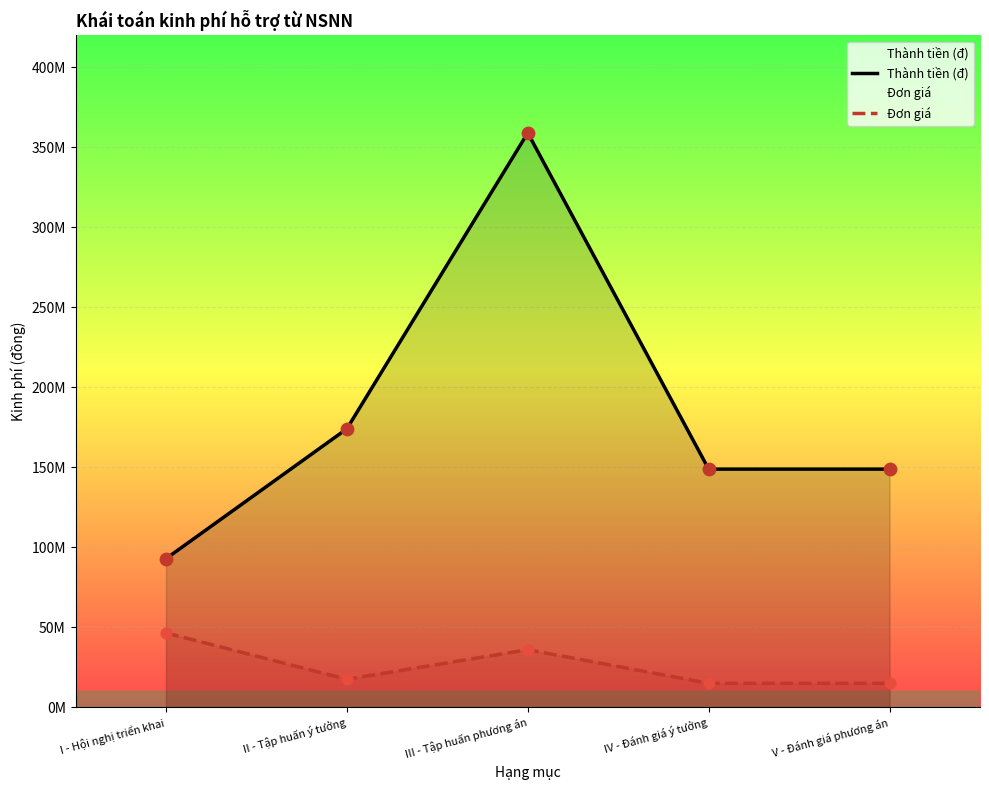

What is the total value across all series at IV - Đánh giá ý tưởng?

163680000